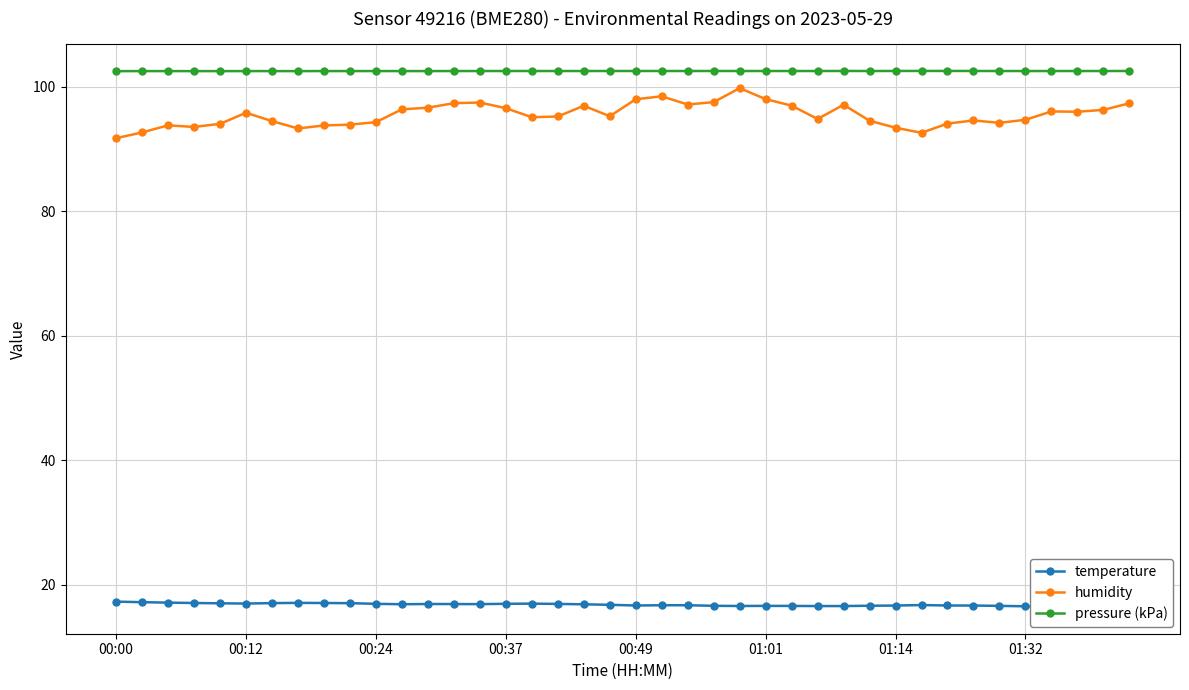

What is the highest value of the humidity series?

99.7